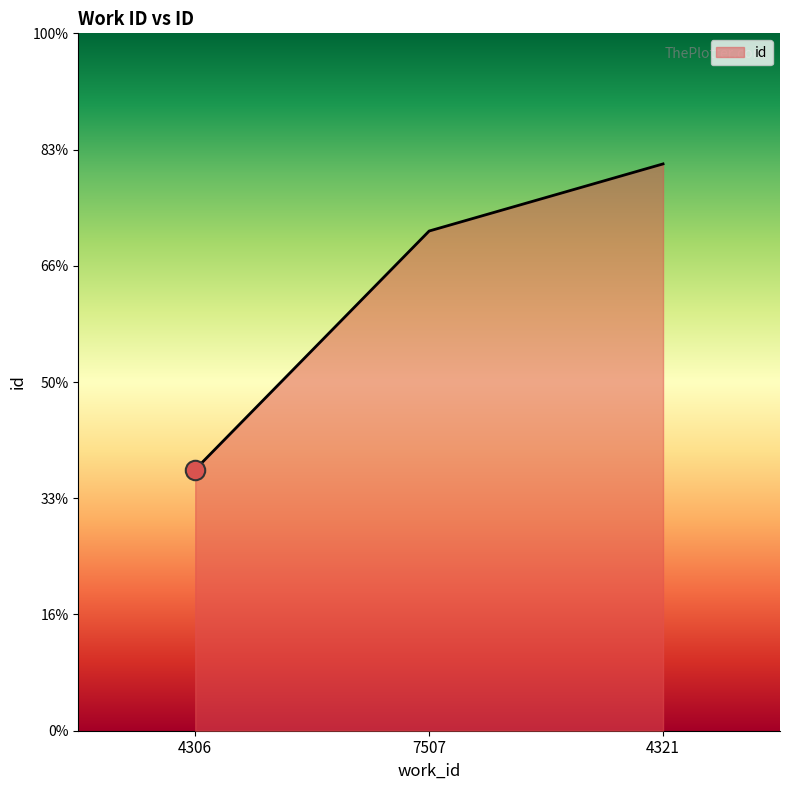

What position from the left is 7507?

2